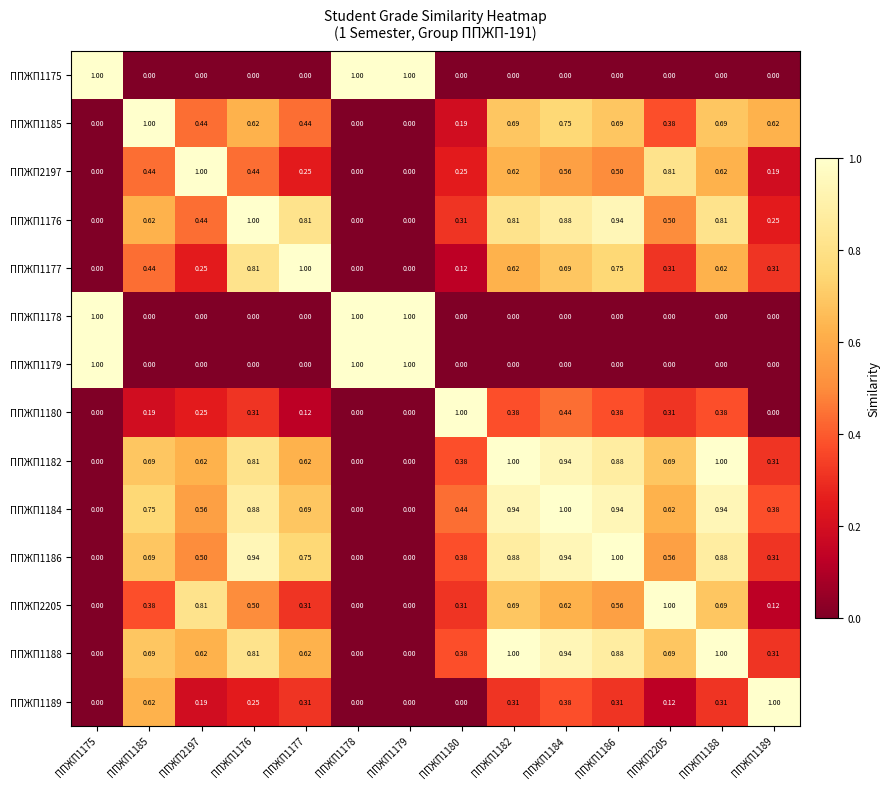

How many distinct data groups are displayed?

14